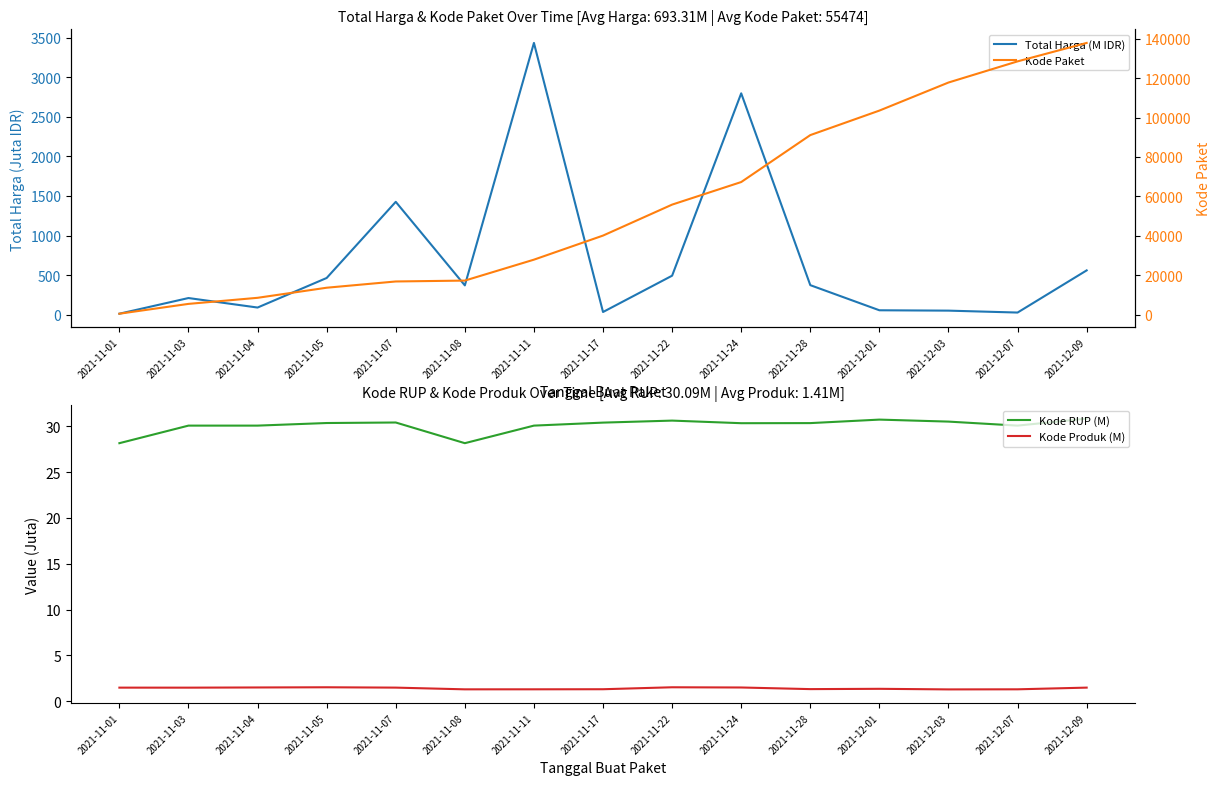

What is the label of the 6th point from the left?

2021-11-08